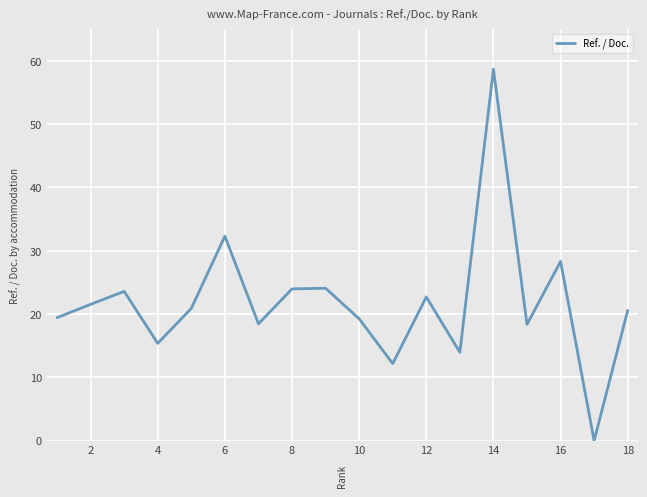

What is the sum of all values?

393.7